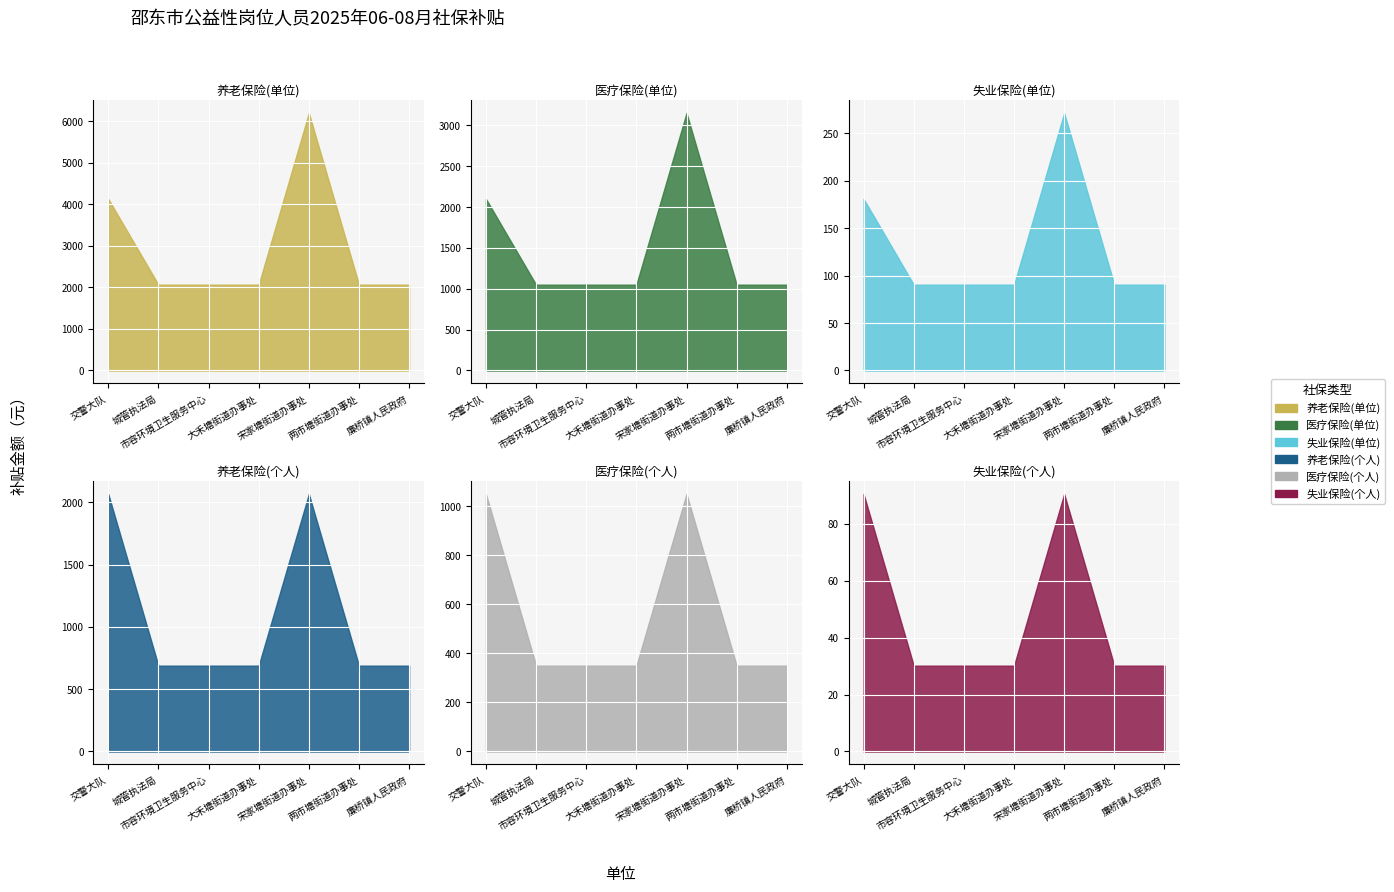

Does the chart display data point markers on the line(s)?

No